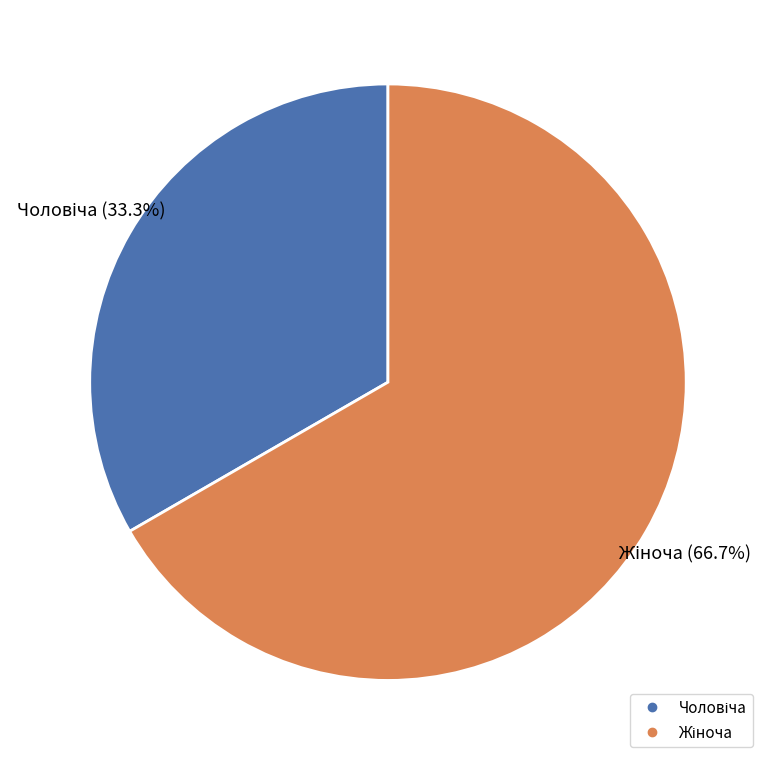

Is there a majority slice in this chart?

Yes